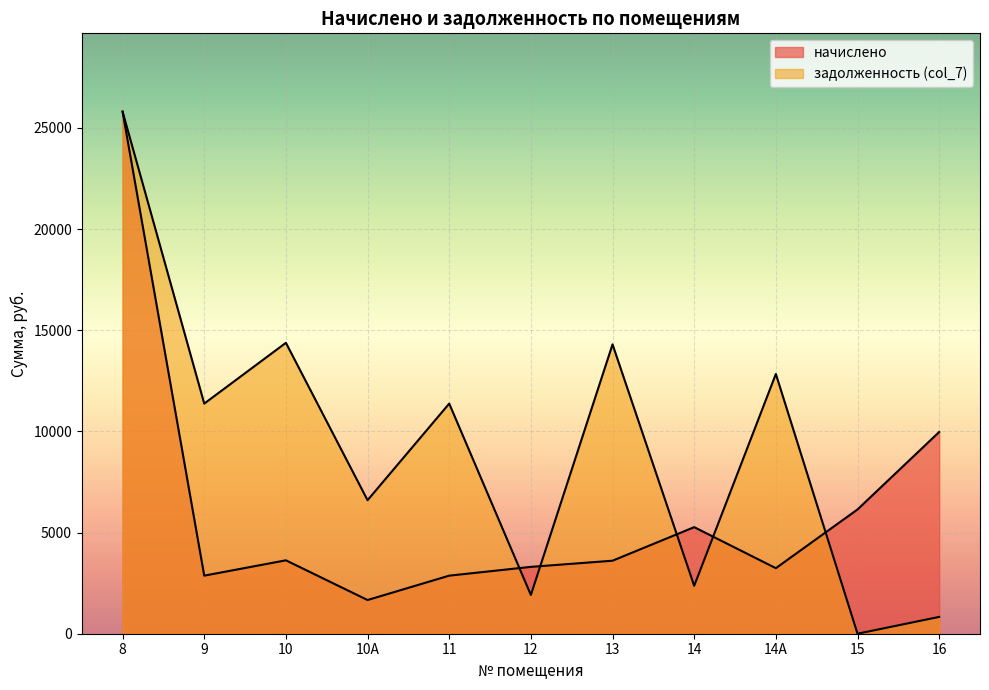

Which series has the largest total across all categories?

задолженность (col_7)